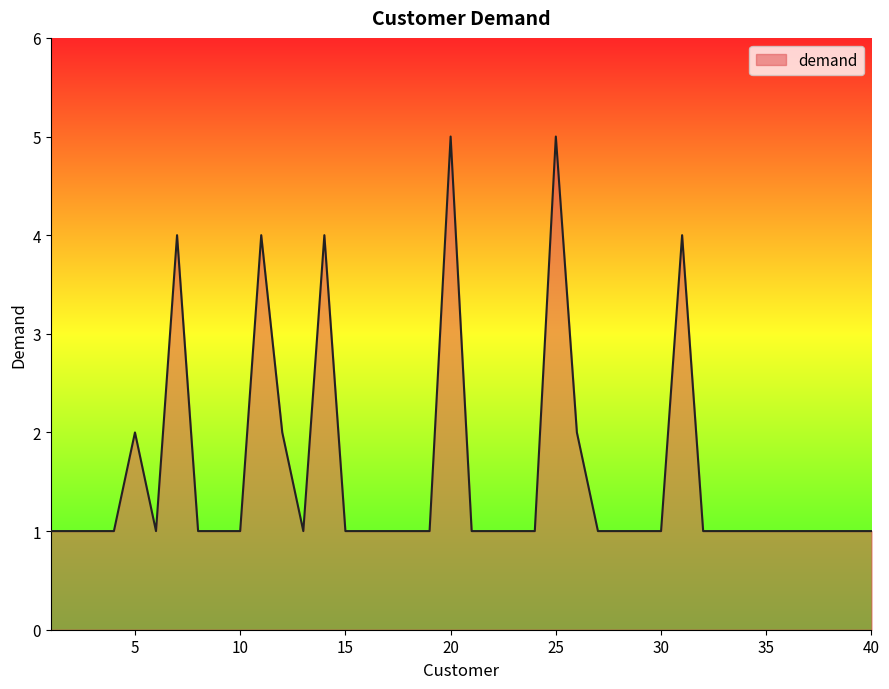

What is the difference between the maximum and minimum values?

4